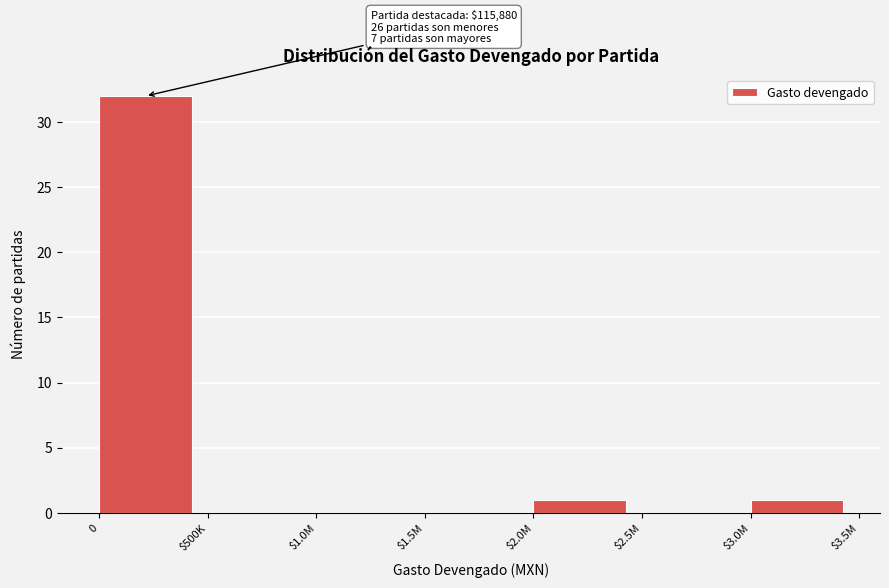

What is the change in value from 0 to $500K?

-32